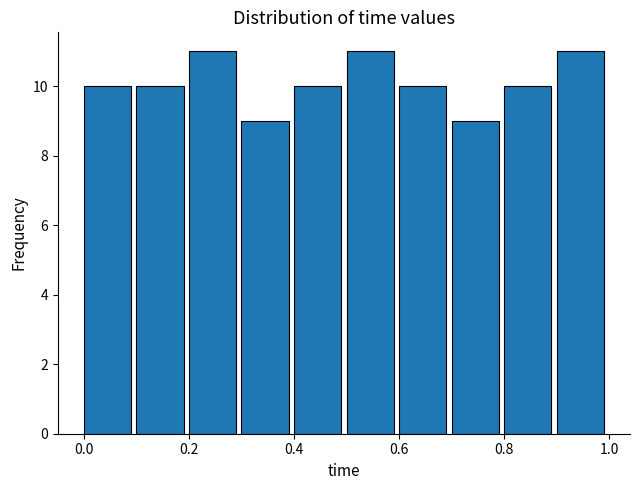

Reading left to right, list every bar in this chart as the range it spans on the x-axis followed by its height. The values are not printed on the chart, so give them approximately, as read against the axis.

0.0 to 0.1: 10
0.1 to 0.2: 10
0.2 to 0.3: 11
0.3 to 0.4: 9
0.4 to 0.5: 10
0.5 to 0.6: 11
0.6 to 0.7: 10
0.7 to 0.8: 9
0.8 to 0.9: 10
0.9 to 1.0: 11